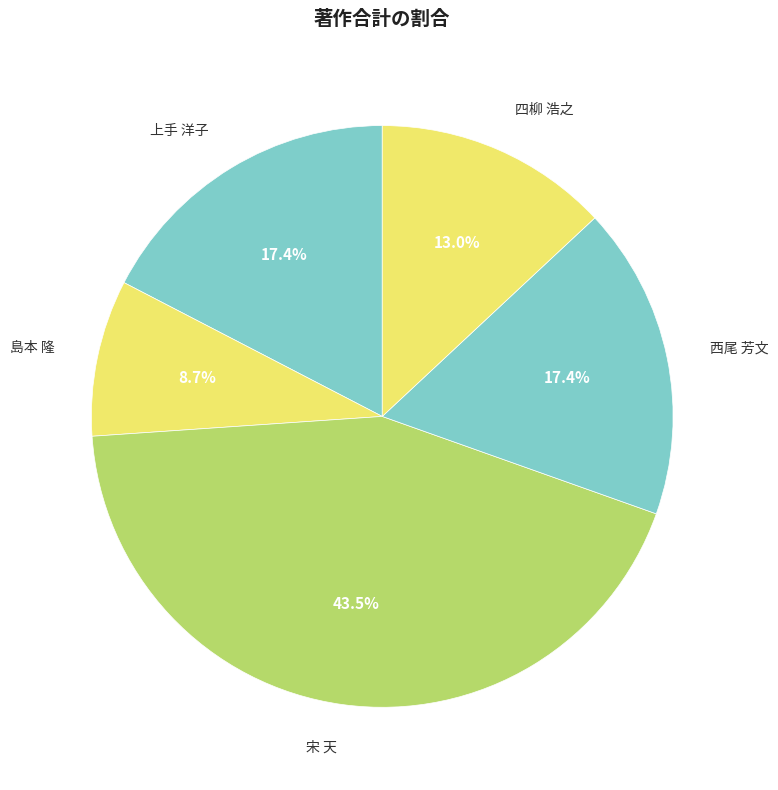

To the nearest percent, what is the average slice percentage?

20%